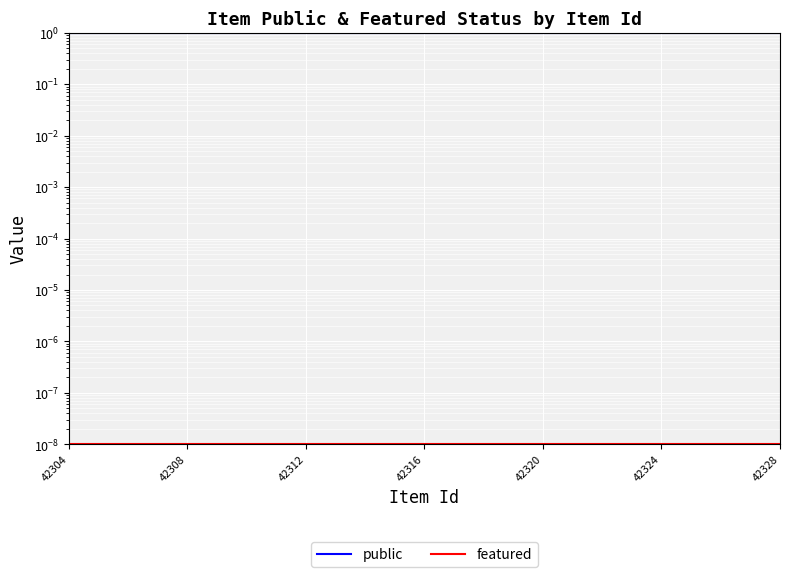

Is it true that public equals 0.3 at 42308?

False